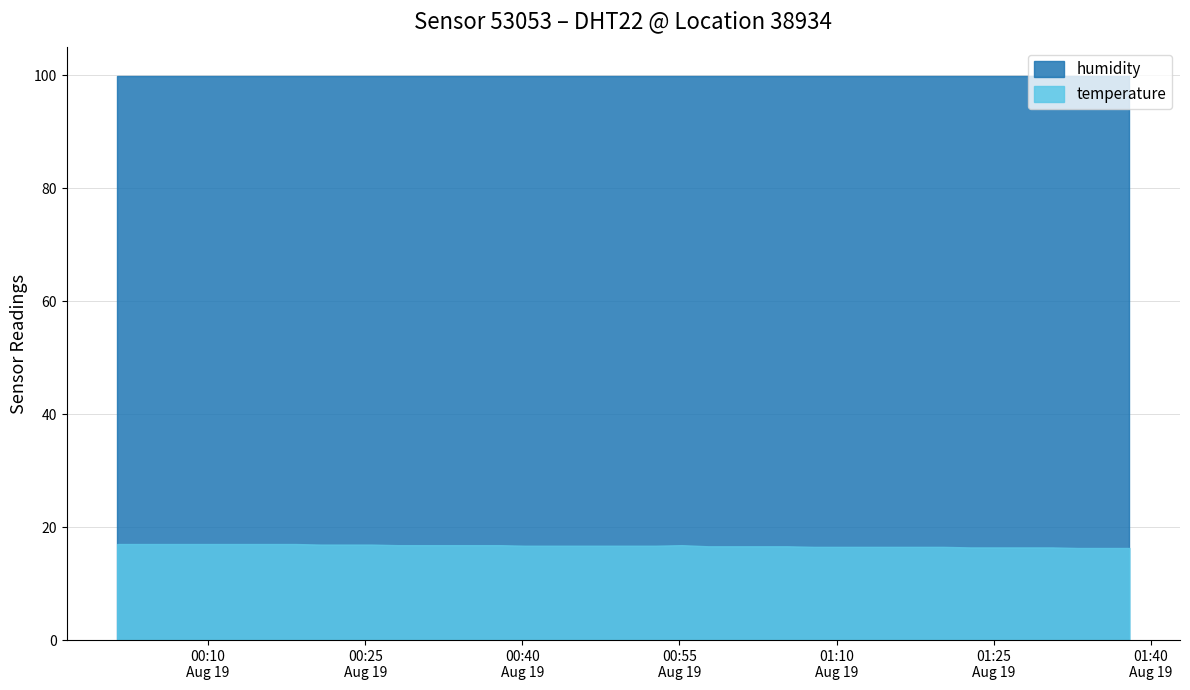

True or false: humidity has more than 2 interior local peaks.

False